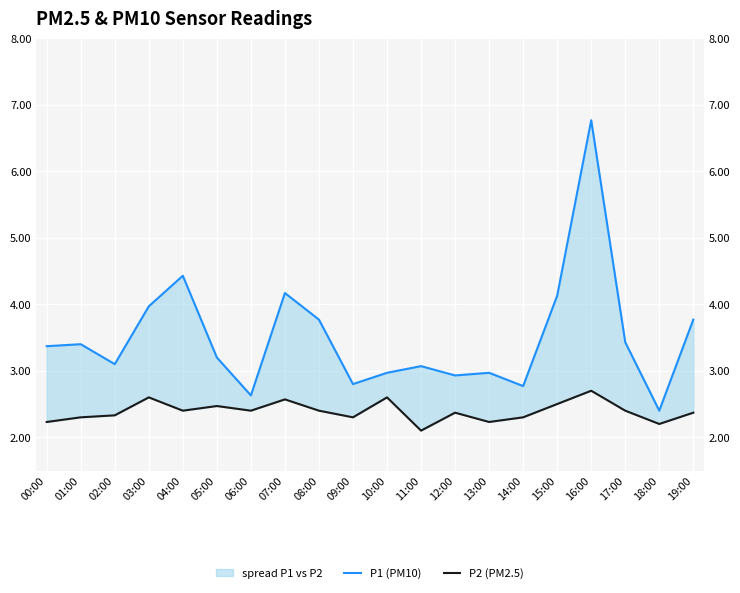

How many interior local peaks does the P1 (PM10) series have?

6